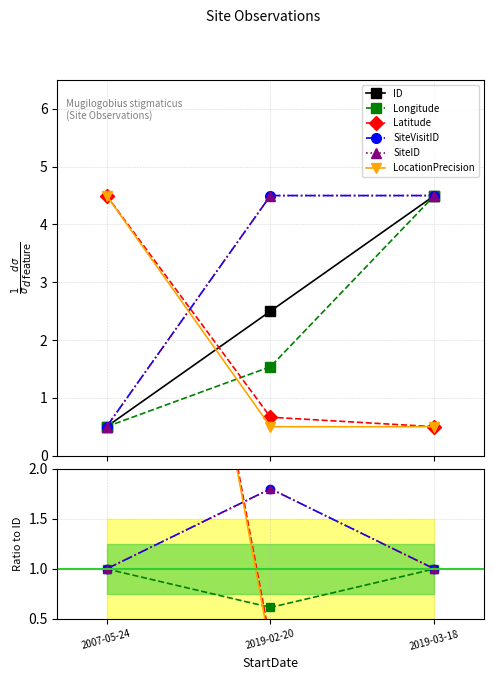

How many data points does each series have?

3